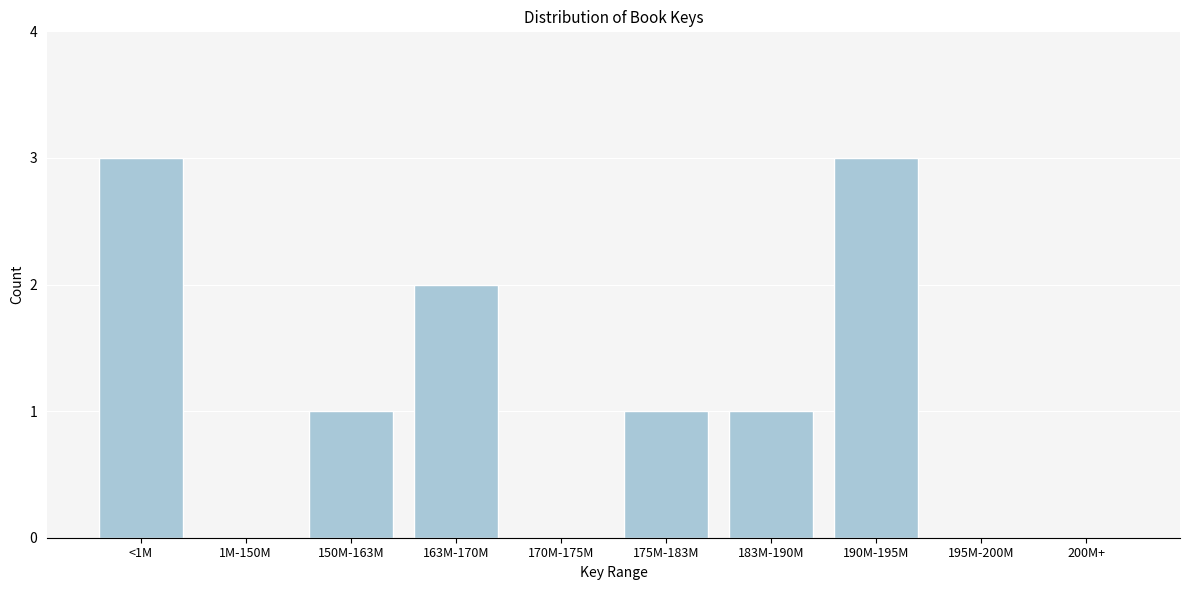

Reading right to left, transcribe all the data shown in this chart.

200M+=0	195M-200M=0	190M-195M=3	183M-190M=1	175M-183M=1	170M-175M=0	163M-170M=2	150M-163M=1	1M-150M=0	<1M=3